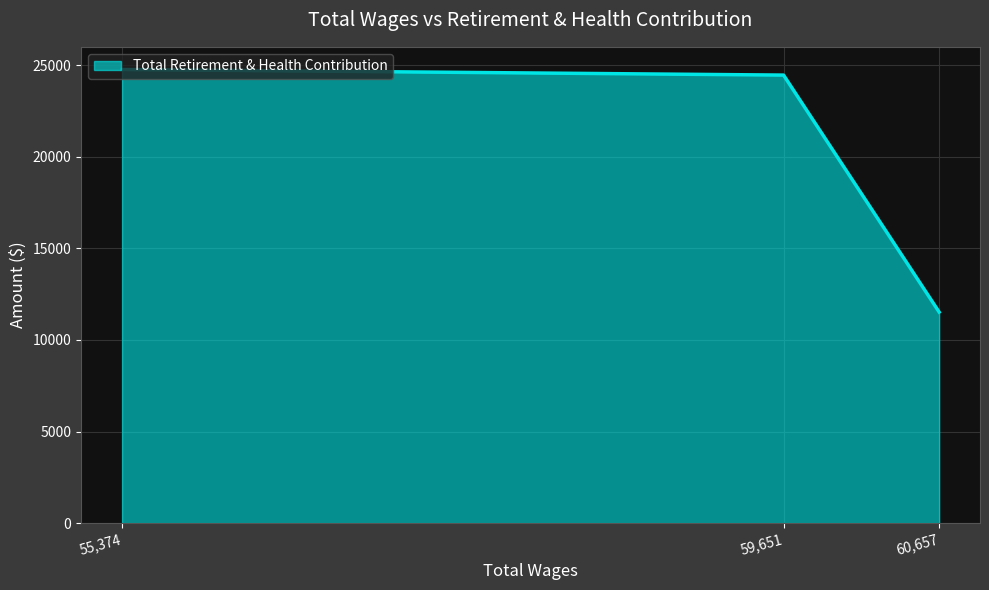

Between 60,657 and 55,374, which is larger?

55,374